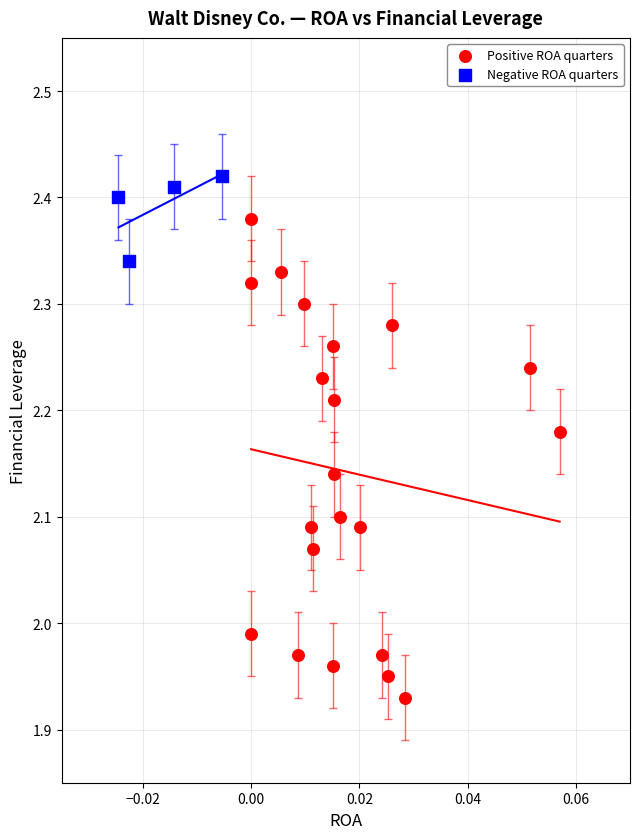

What are all the series names shown in the legend?

Positive ROA quarters, Negative ROA quarters